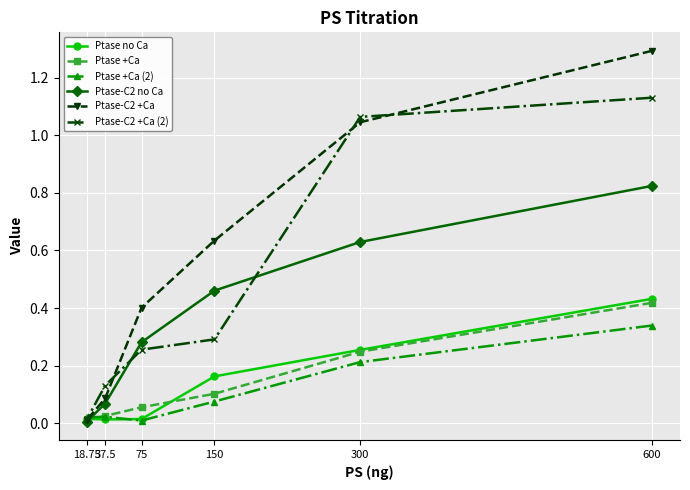

True or false: Ptase +Ca (2) has a value of 0.0 at 37.5.

True